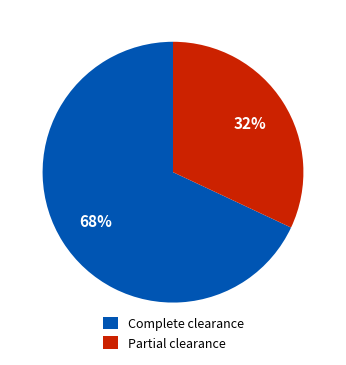

Rank the categories by value from highest to lowest.

Complete clearance, Partial clearance